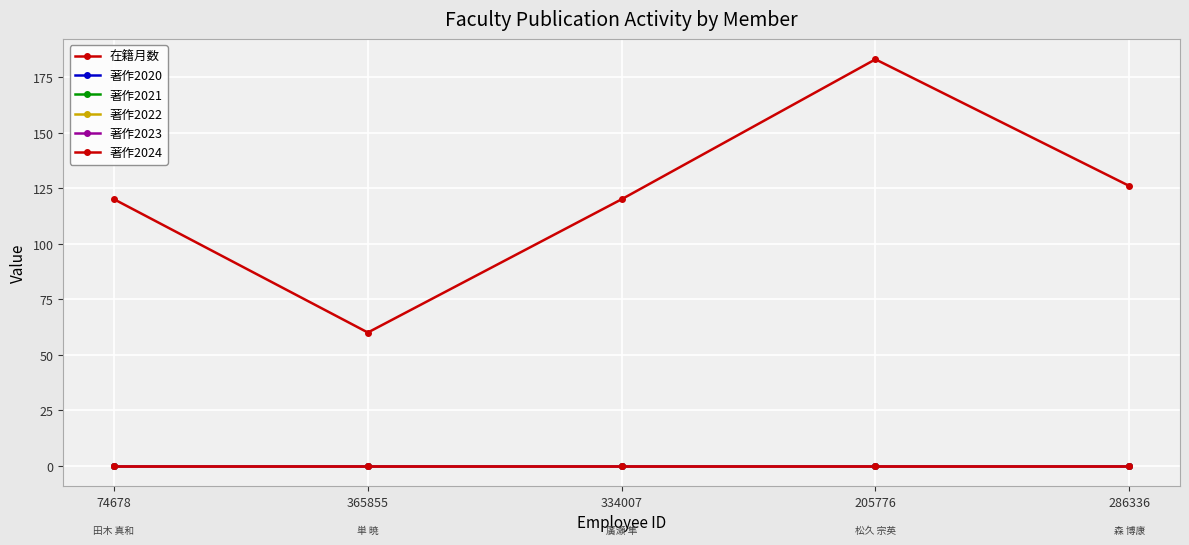

True or false: 在籍月数 and 著作2021 cross at least once.

False